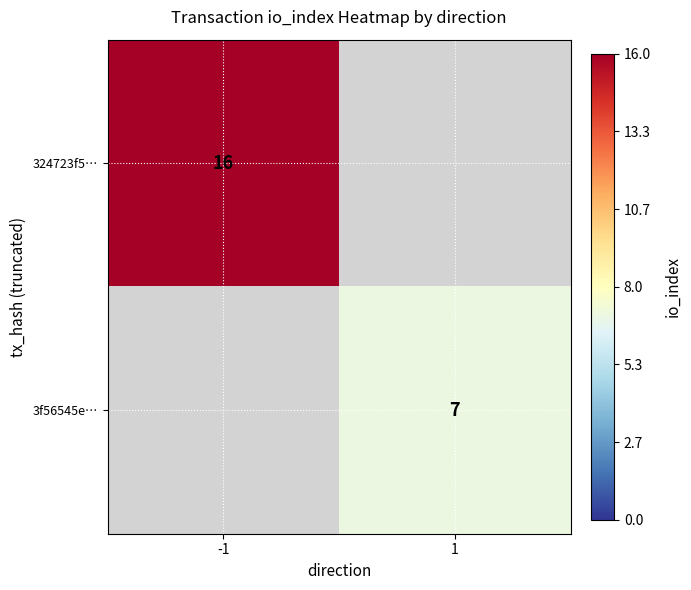

The value of 324723f5… at -1 is 10. True or false?

False